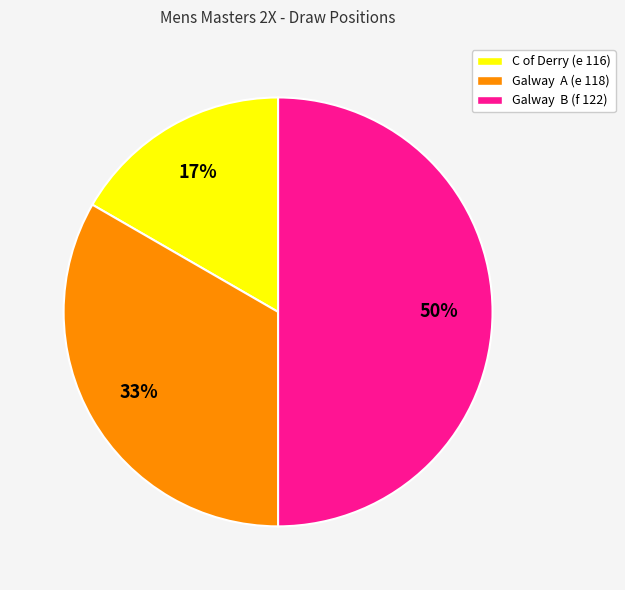

How many slices are in this pie chart?

3